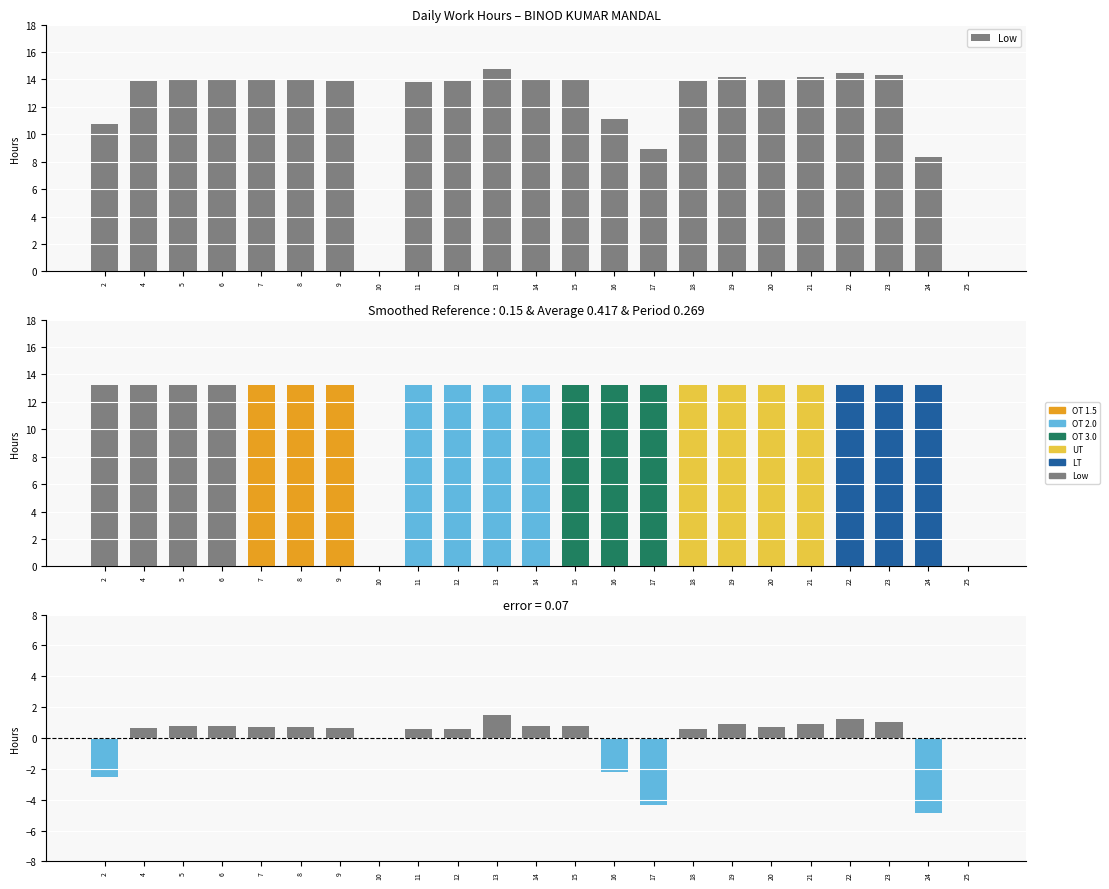

How many series are shown in this chart?

1